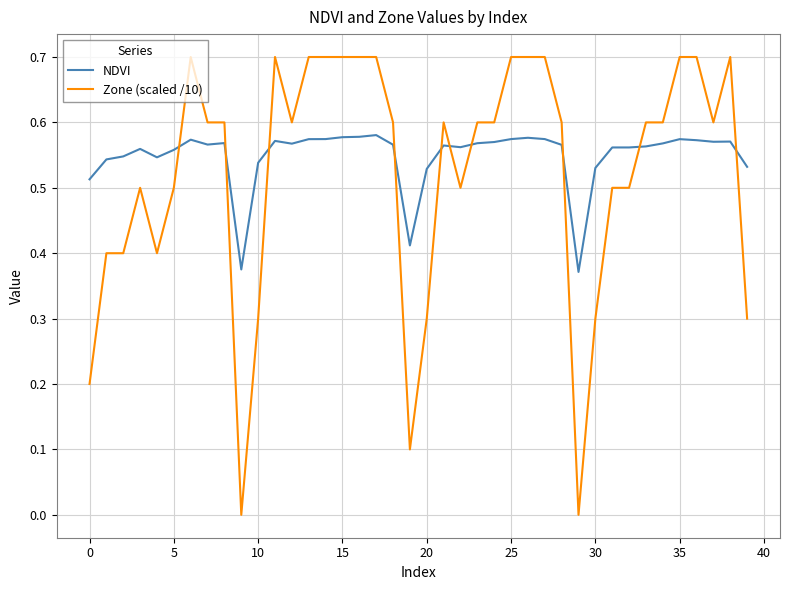

How many intersections are there between Zone (scaled /10) and NDVI?

10